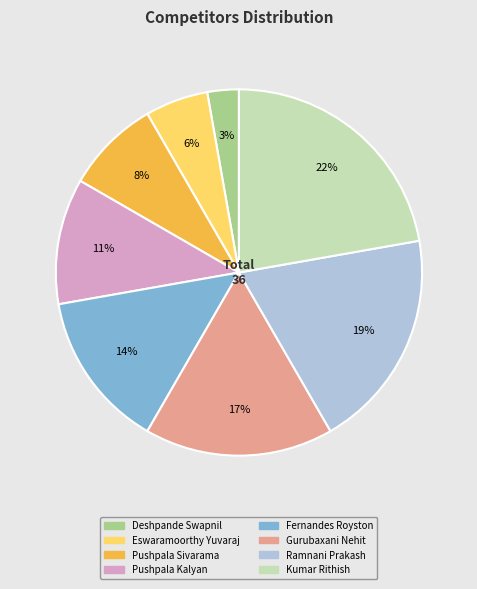

Combined, do Fernandes Royston and Pushpala Kalyan account for over 50%?

No